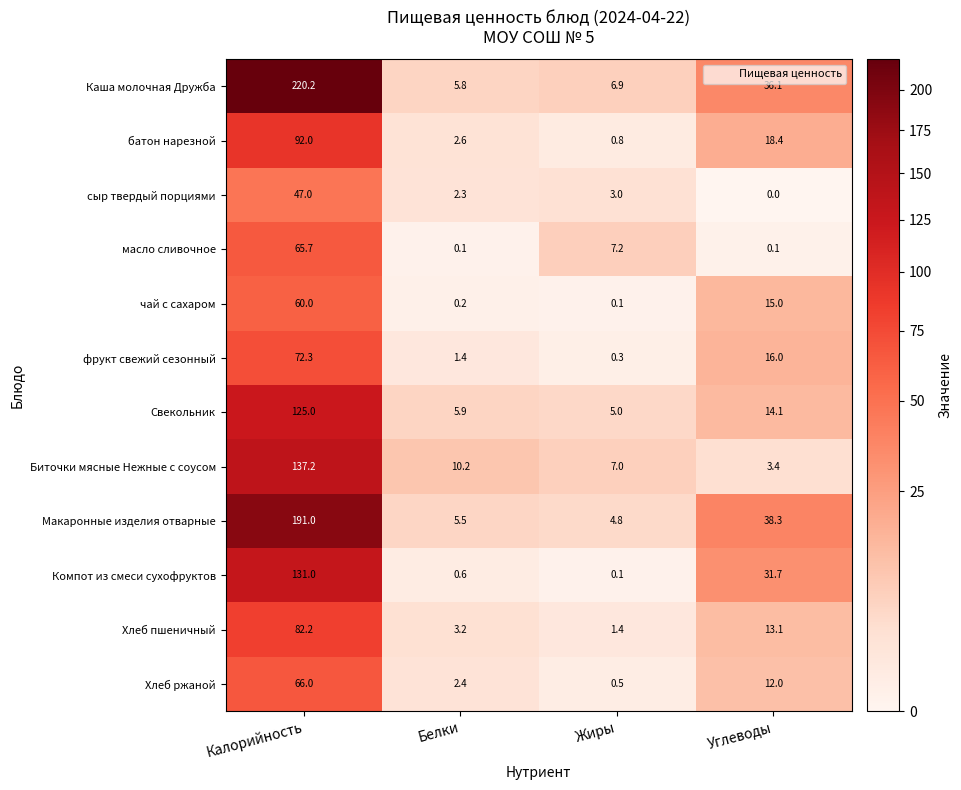

At which category does the chart reach its minimum across all series?

Углеводы